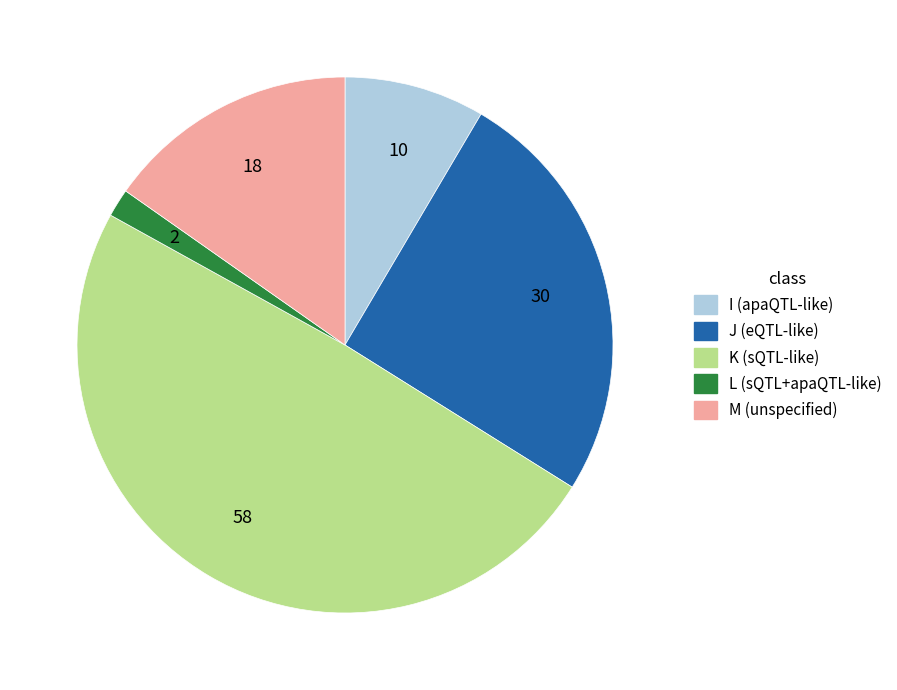

The K slice represents 11% of the pie. True or false?

False